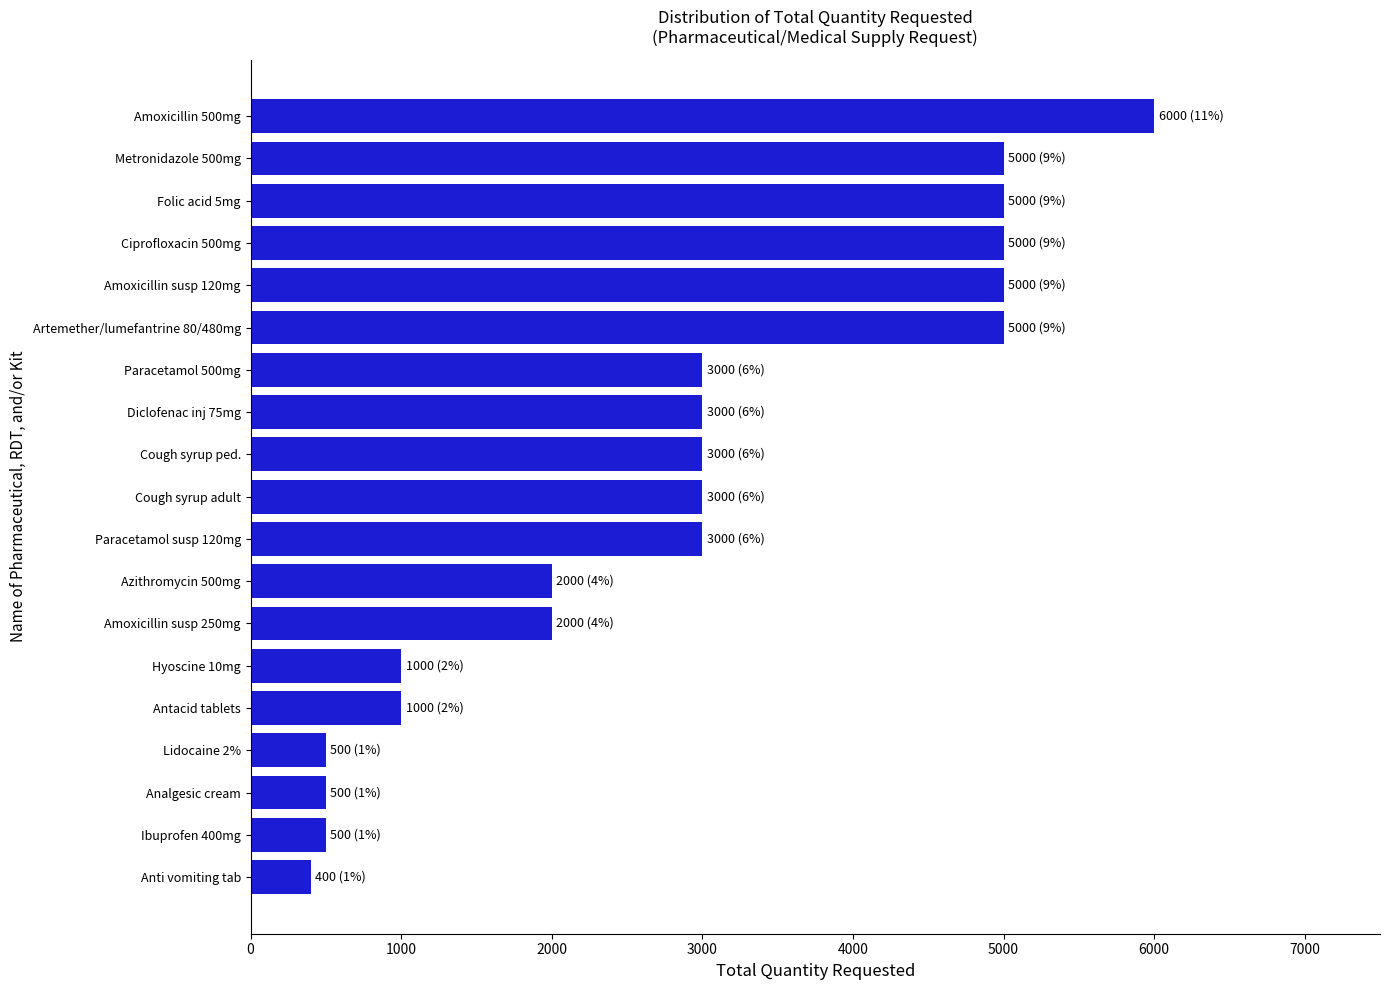

What is the change in value from Analgesic cream to Paracetamol 500mg?

+2500